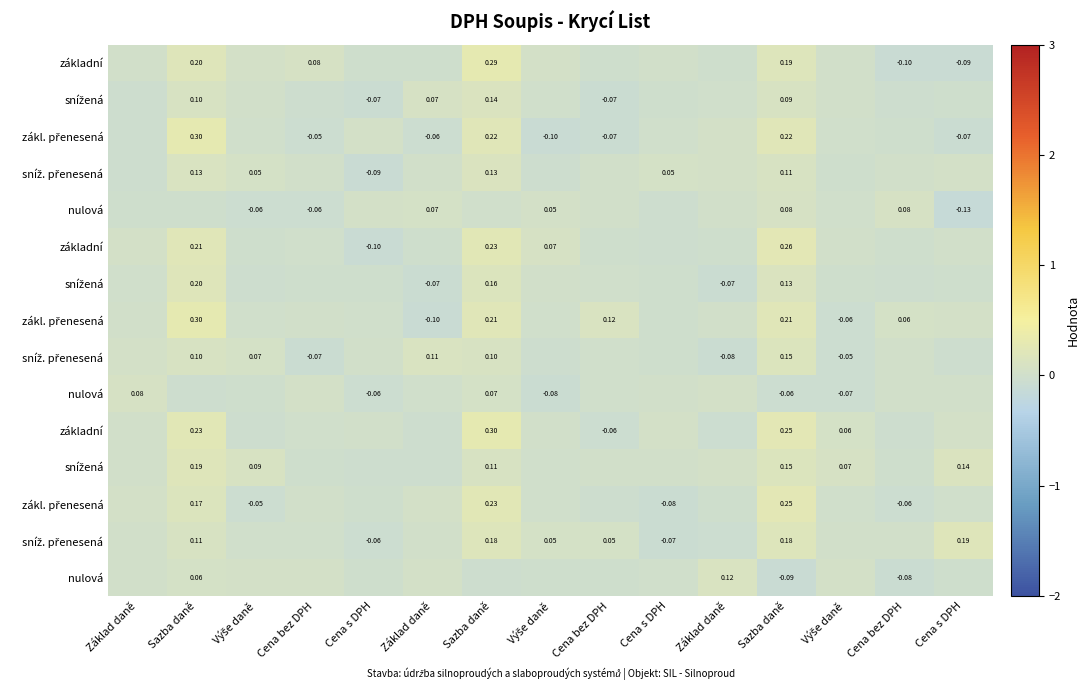

At which category is the sum across all series the highest?

Sazba daně